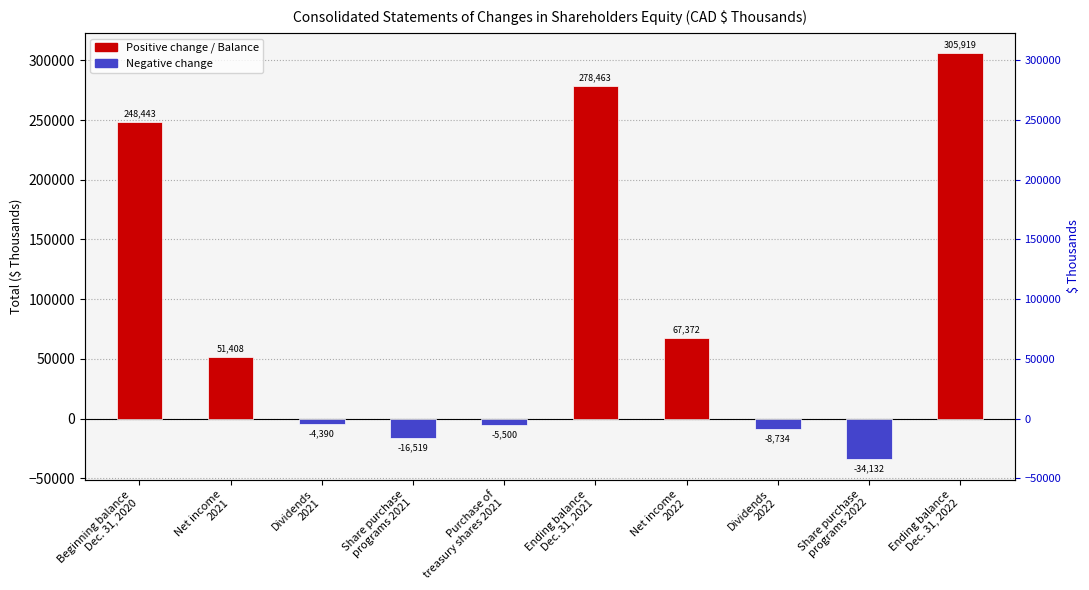

Is it true that the value at Share purchase
programs 2022 is -34132?

True